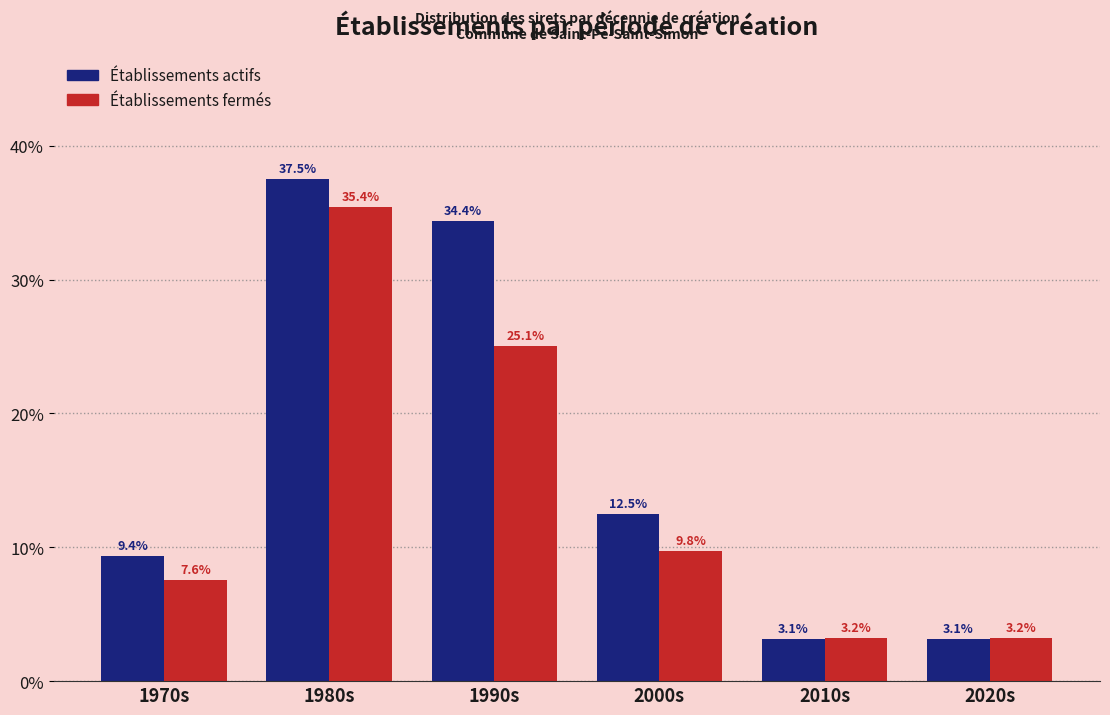

Reading left to right, transcribe all the data shown in this chart.

Établissements actifs: 9.4	37.5	34.4	12.5	3.1	3.1
Établissements fermés: 7.6	35.4	25.1	9.8	3.2	3.2